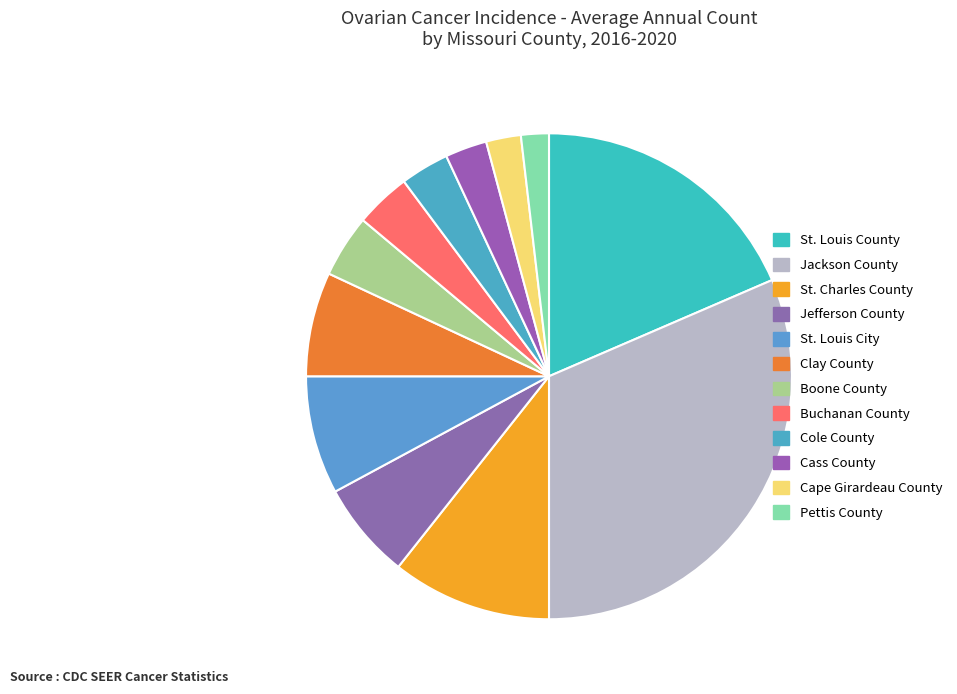

How many slices are in this pie chart?

12